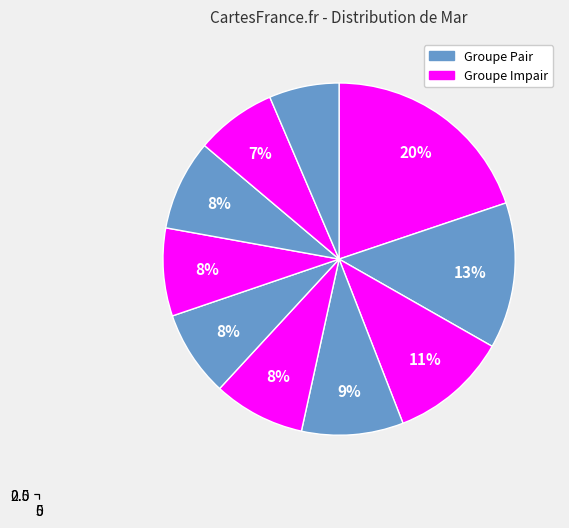

Does any single category account for the majority?

No